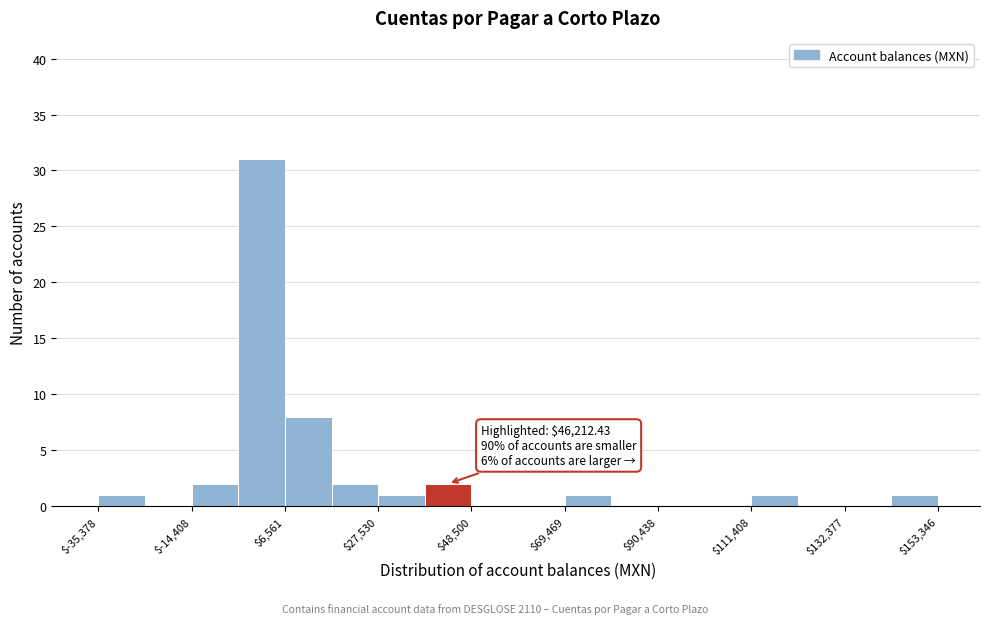

Read against the x-axis, roughly where is the centre of the tallest bar?

0